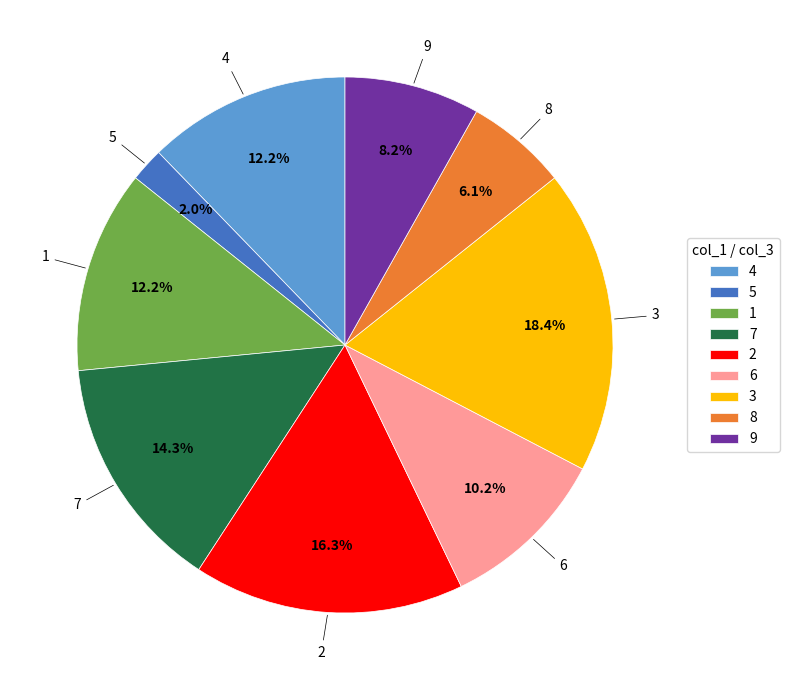

True or false: 3 accounts for 12% of the total.

False